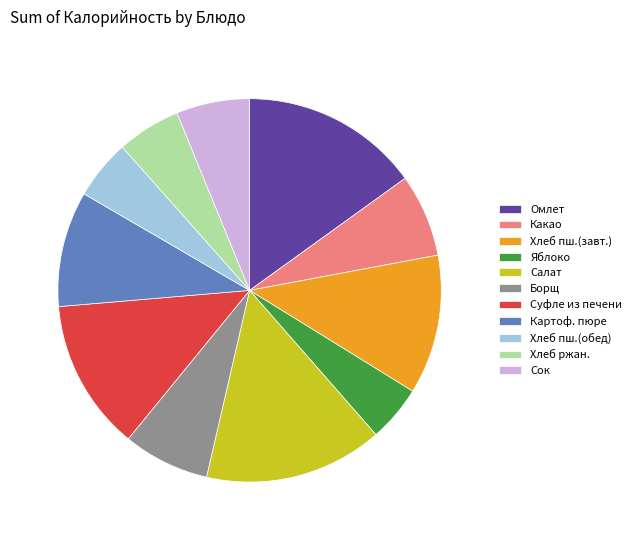

How many slices are in this pie chart?

11